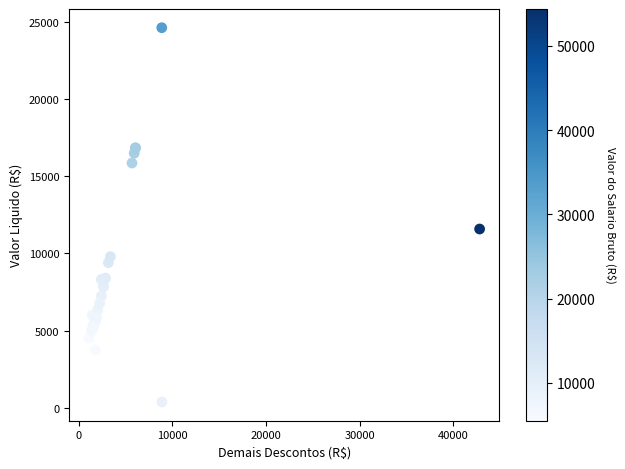

What Y value in the scatter plot is closest to 12501?

11584.9